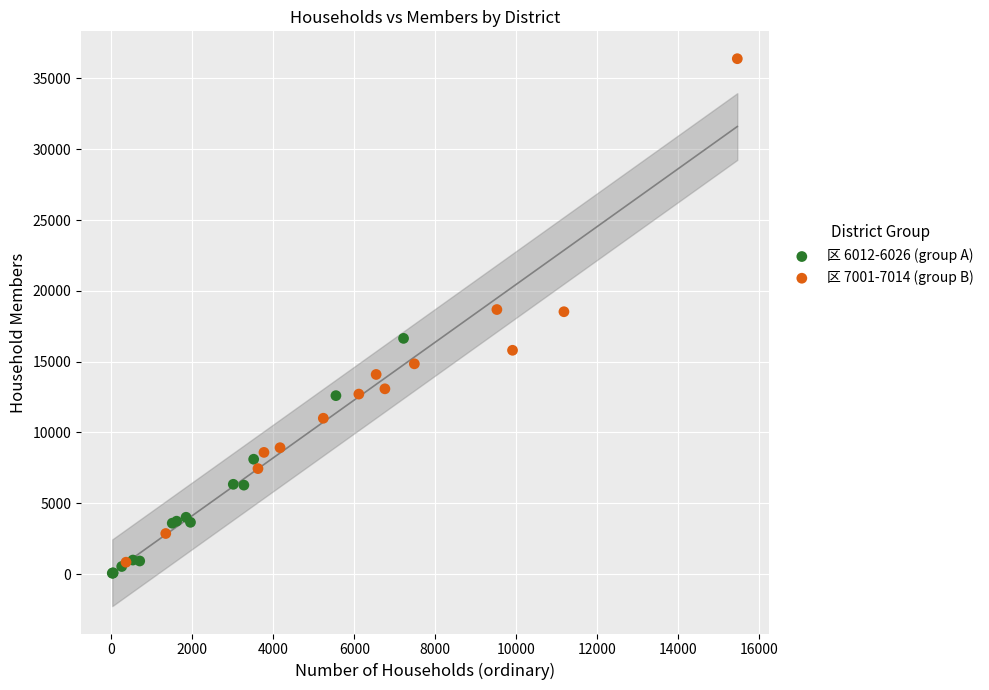

Which series has the widest spread of Y values?

区 7001-7014 (group B)